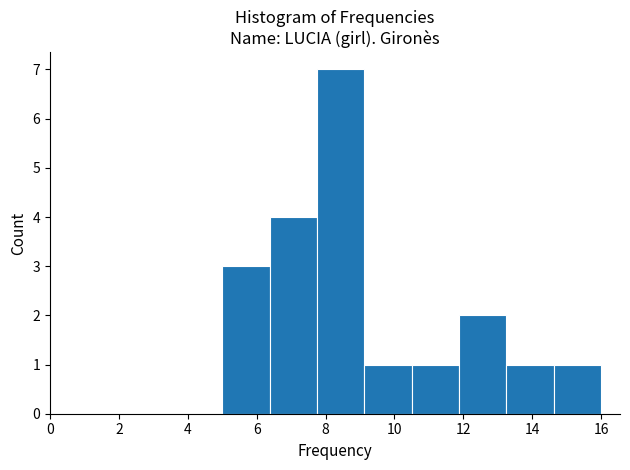

Reading left to right, list every bar in this chart as the range it spans on the x-axis followed by its height. Neither the bar edges nor the heights are printed on the chart, so give them approximately, as read against the axes.

5.0 to 6.4: 3
6.4 to 7.8: 4
7.8 to 9.2: 7
9.2 to 10.6: 1
10.6 to 11.8: 1
11.8 to 13.2: 2
13.2 to 14.6: 1
14.6 to 16.0: 1